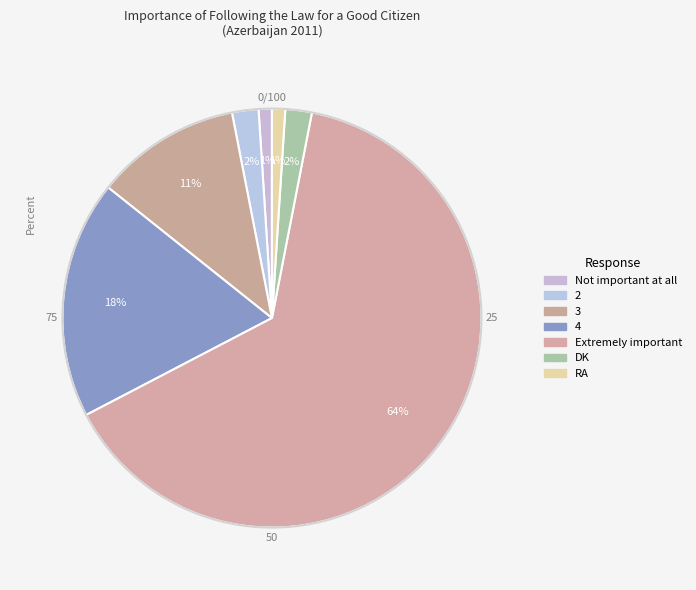

Rank the categories by value from lowest to highest.

Not important at all, RA, 2, DK, 3, 4, Extremely important